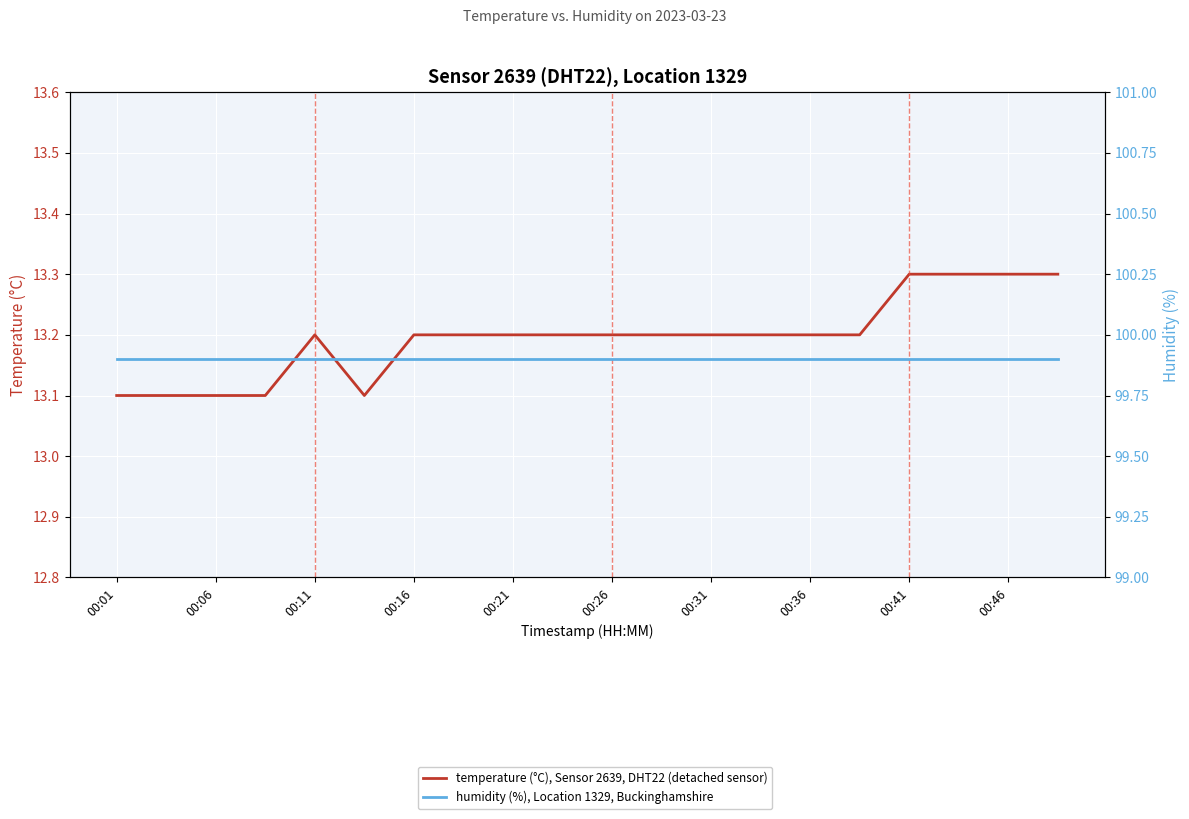

Reading right to left, transcribe all the data shown in this chart.

temperature (°C), Sensor 2639, DHT22 (detached sensor): 13.3	13.3	13.3	13.3	13.2	13.2	13.2	13.2	13.2	13.2	13.2	13.2	13.2	13.2	13.1	13.2	13.1	13.1	13.1	13.1
humidity (%), Location 1329, Buckinghamshire: 99.9	99.9	99.9	99.9	99.9	99.9	99.9	99.9	99.9	99.9	99.9	99.9	99.9	99.9	99.9	99.9	99.9	99.9	99.9	99.9